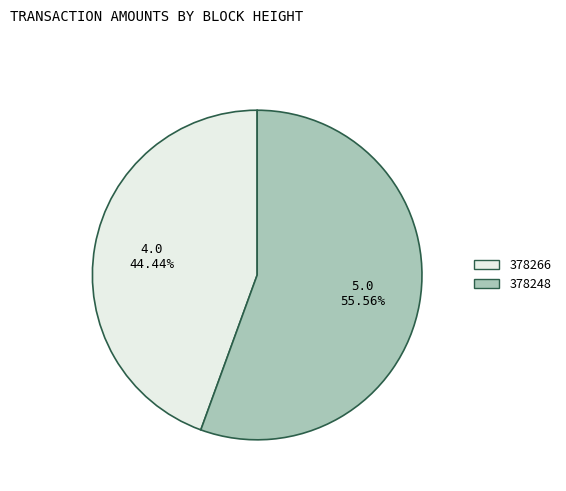

What percentage do 378248 and 378266 together represent?

100.0%